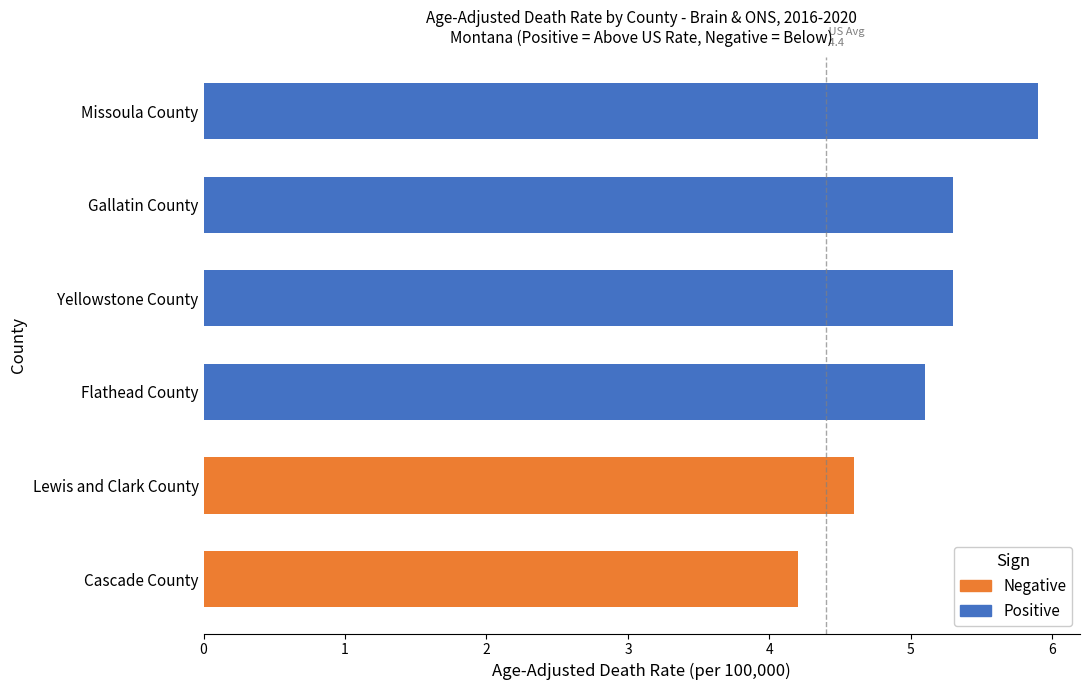

Is it true that the value at Missoula County is 5.9?

True